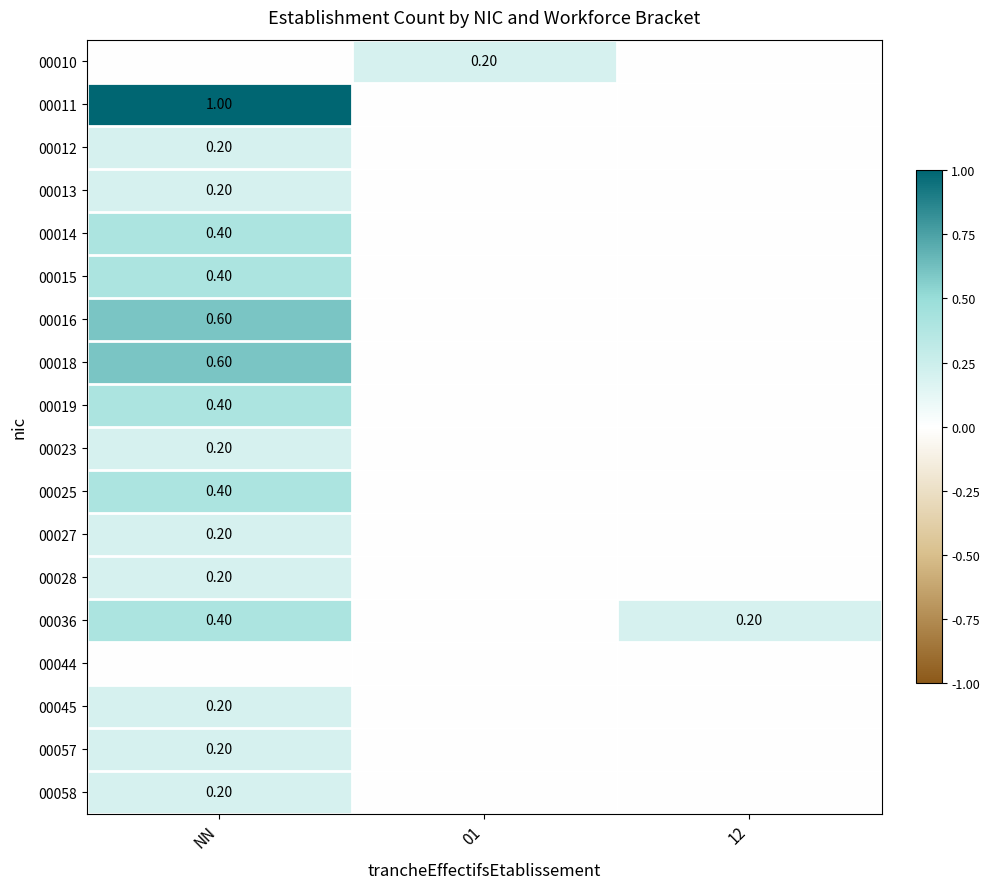

Between NN and 01, which series saw the biggest shift?

00011